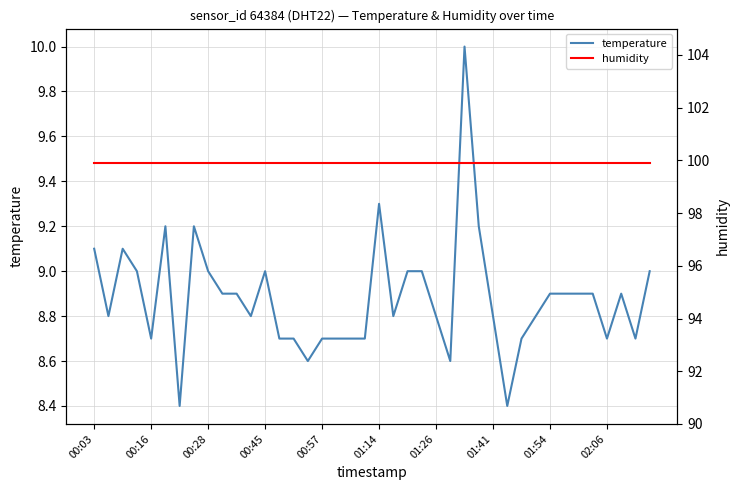

How many categories are shown in the chart?

40